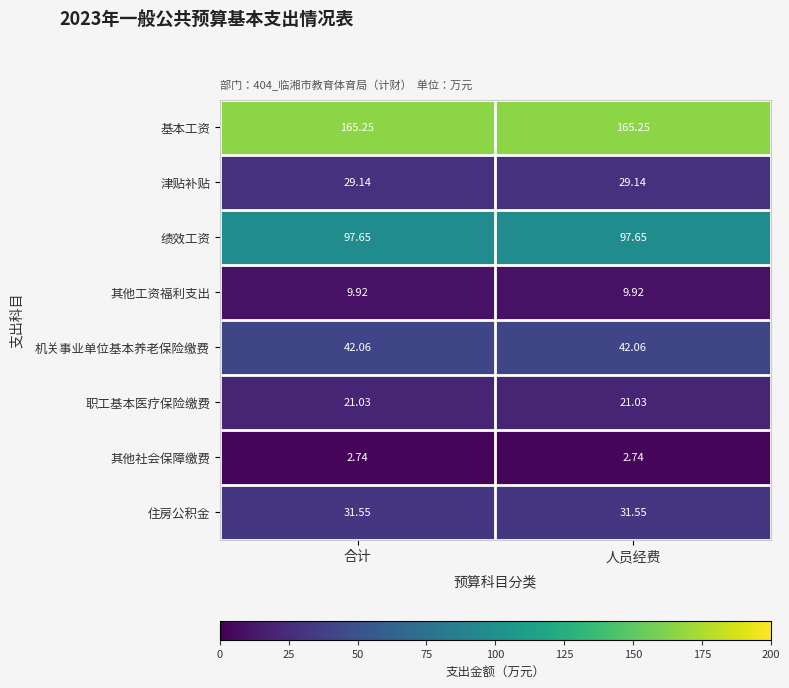

Rank the series by their maximum value, from lowest to highest.

其他社会保障缴费, 其他工资福利支出, 职工基本医疗保险缴费, 津贴补贴, 住房公积金, 机关事业单位基本养老保险缴费, 绩效工资, 基本工资